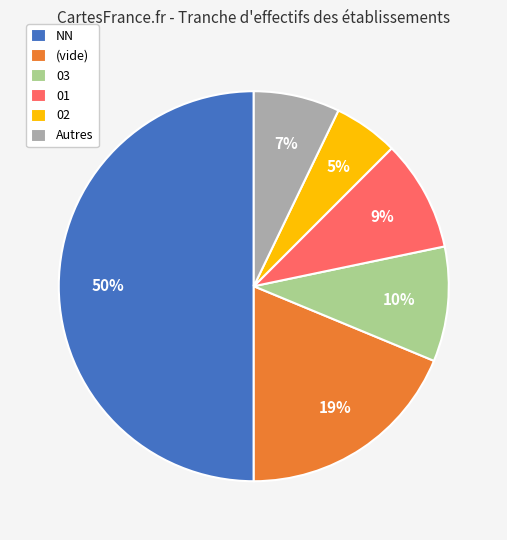

What is the largest slice in the pie chart?

NN